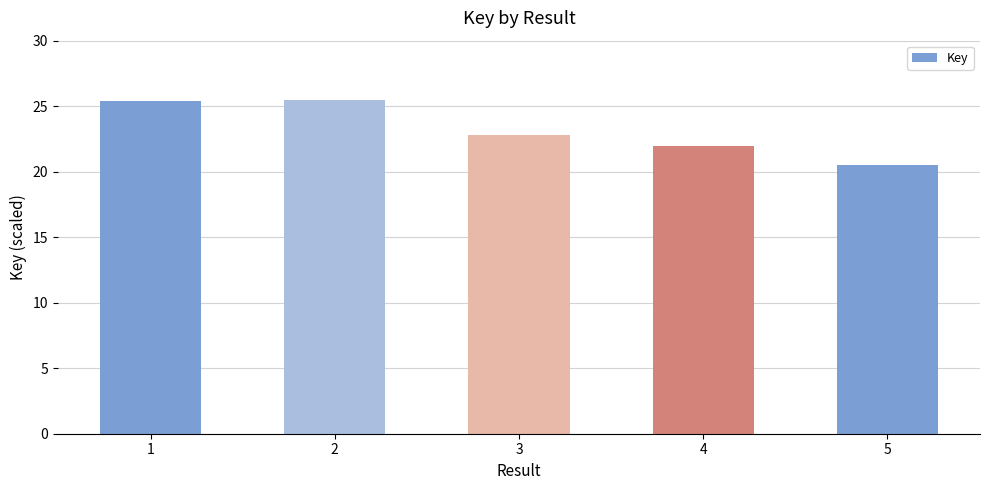

What is the ratio of the value at 1 to the value at 5?

1.2